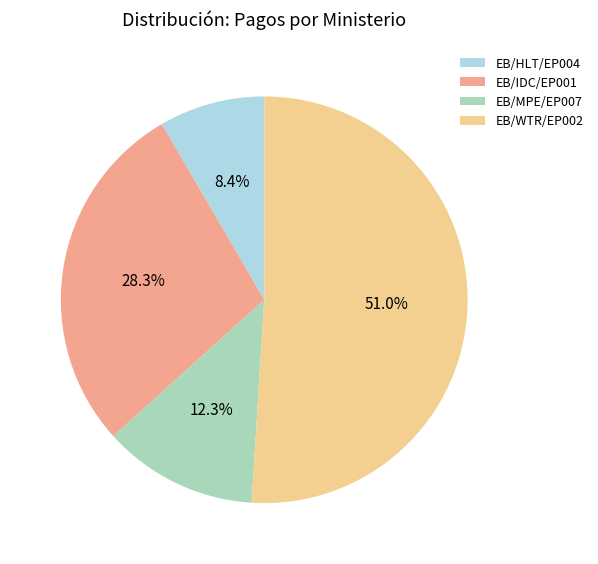

Is EB/IDC/EP001 the majority of the pie?

No